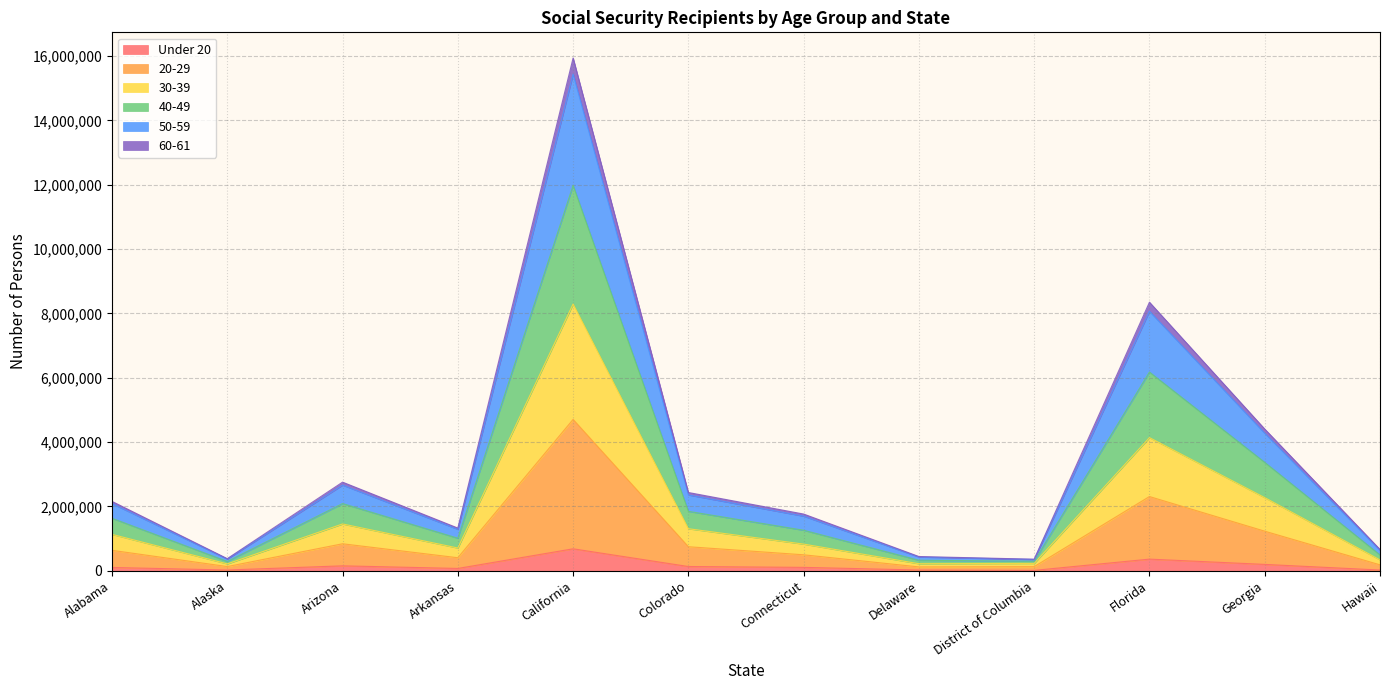

At which category is the sum across all series the highest?

California